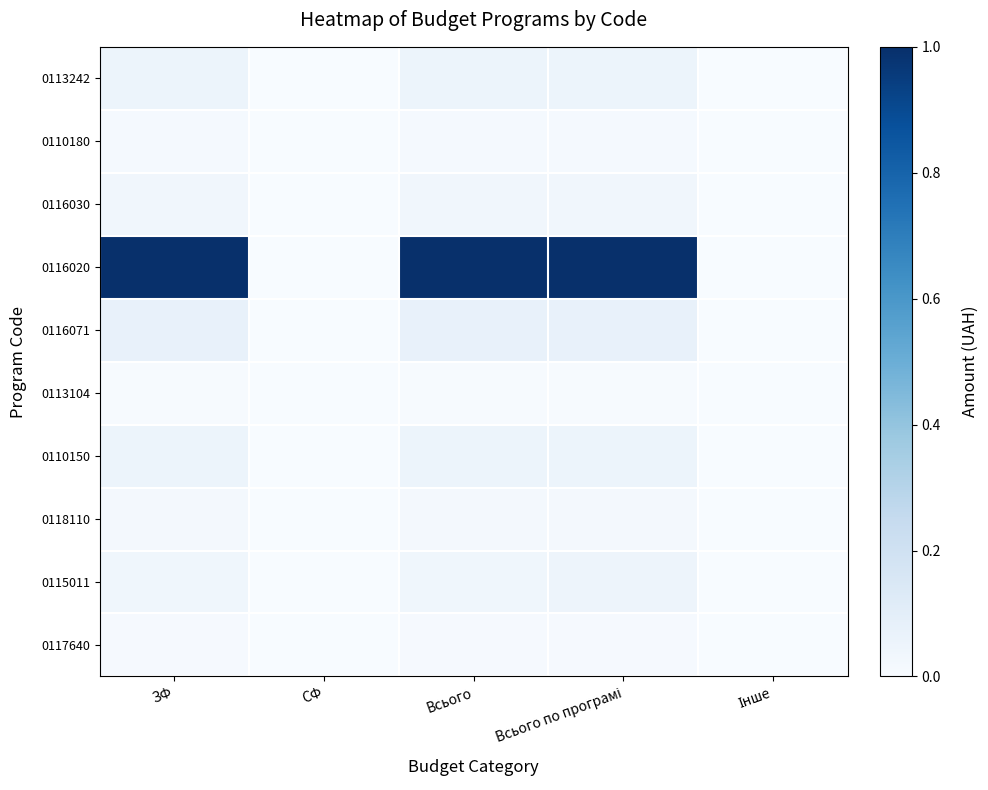

Reading left to right, what are all the values shown in this chart?

0113242: ЗФ=0.1	СФ=0.0	Всього=0.1	Всього по програмі=0.1	Інше=0.0
0110180: ЗФ=0.0	СФ=0.0	Всього=0.0	Всього по програмі=0.0	Інше=0.0
0116030: ЗФ=0.0	СФ=0.0	Всього=0.0	Всього по програмі=0.0	Інше=0.0
0116020: ЗФ=1.0	СФ=0.0	Всього=1.0	Всього по програмі=1.0	Інше=0.0
0116071: ЗФ=0.1	СФ=0.0	Всього=0.1	Всього по програмі=0.1	Інше=0.0
0113104: ЗФ=0.0	СФ=0.0	Всього=0.0	Всього по програмі=0.0	Інше=0.0
0110150: ЗФ=0.1	СФ=0.0	Всього=0.1	Всього по програмі=0.1	Інше=0.0
0118110: ЗФ=0.0	СФ=0.0	Всього=0.0	Всього по програмі=0.0	Інше=0.0
0115011: ЗФ=0.0	СФ=0.0	Всього=0.0	Всього по програмі=0.0	Інше=0.0
0117640: ЗФ=0.0	СФ=0.0	Всього=0.0	Всього по програмі=0.0	Інше=0.0